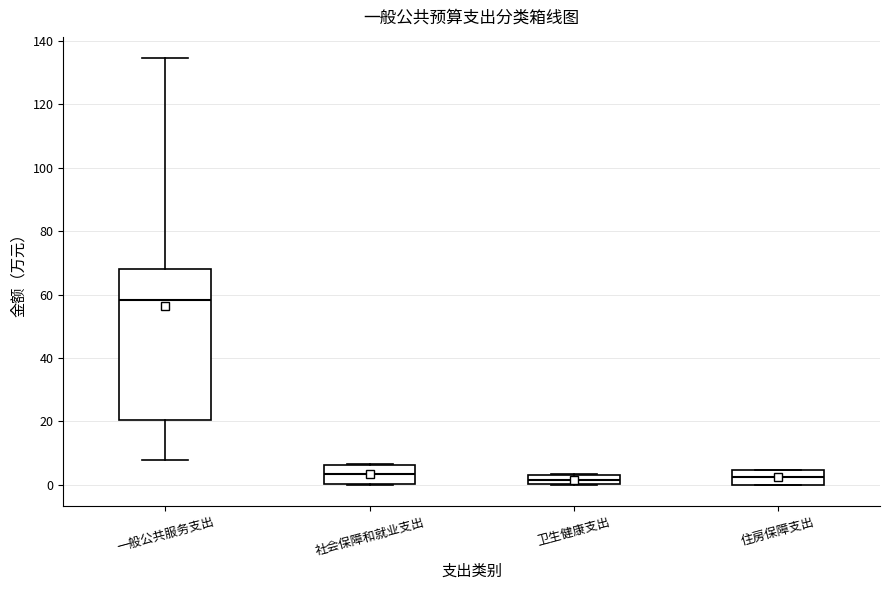

Comparing the boxes themselves (not the whiskers), which one is the tallest?

一般公共服务支出